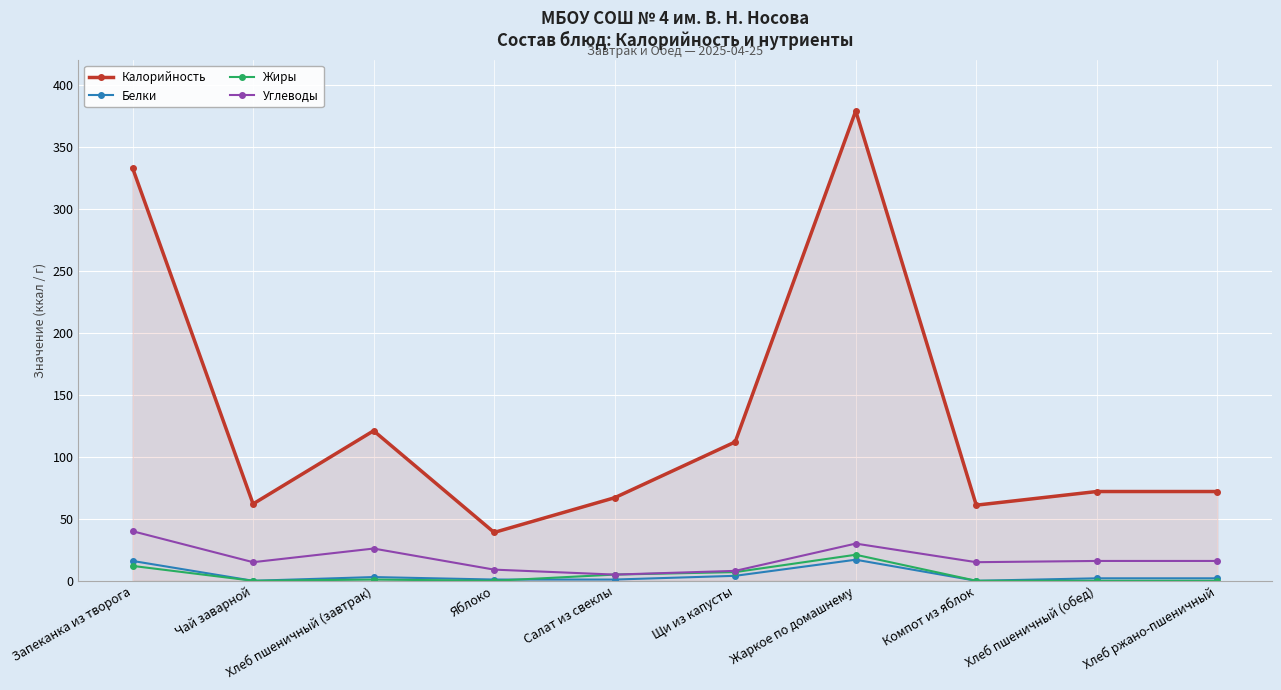

What is the greatest value displayed?

379